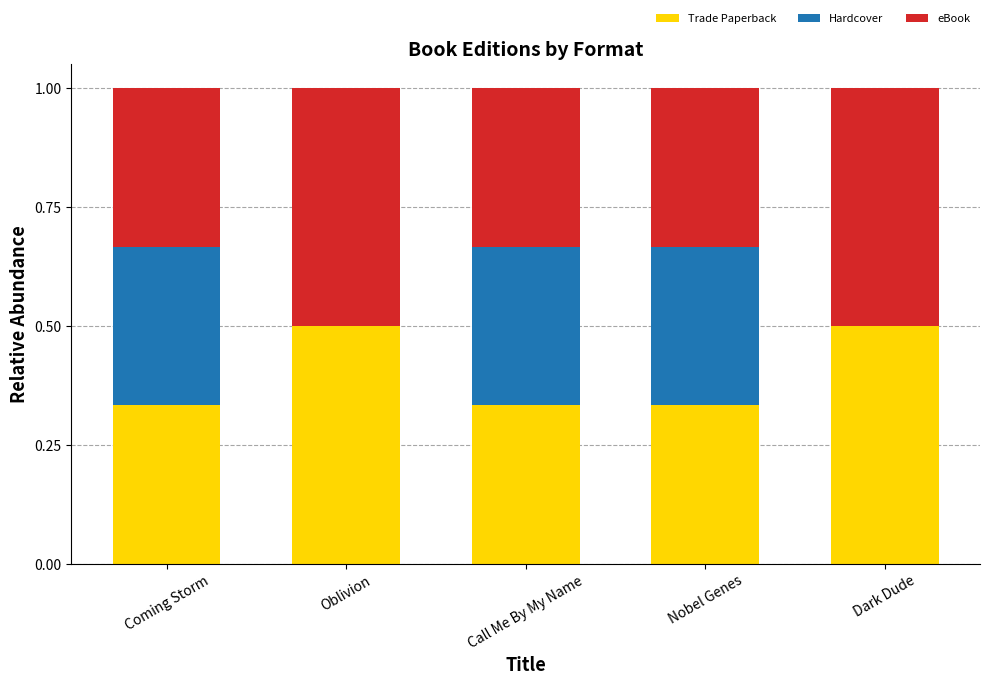

The Trade Paperback series shows 0.1 at Nobel Genes. True or false?

False